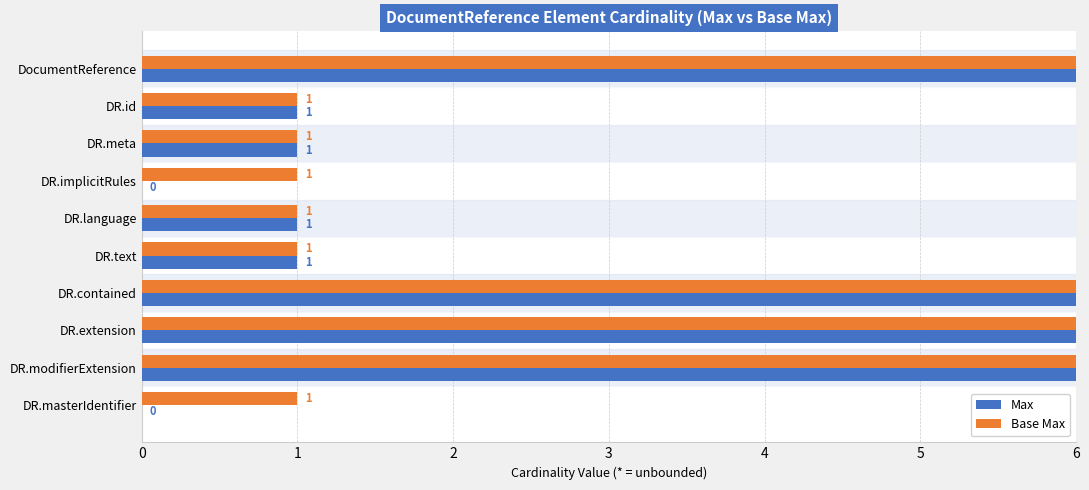

Is it true that Max equals 0 at DR.masterIdentifier?

True